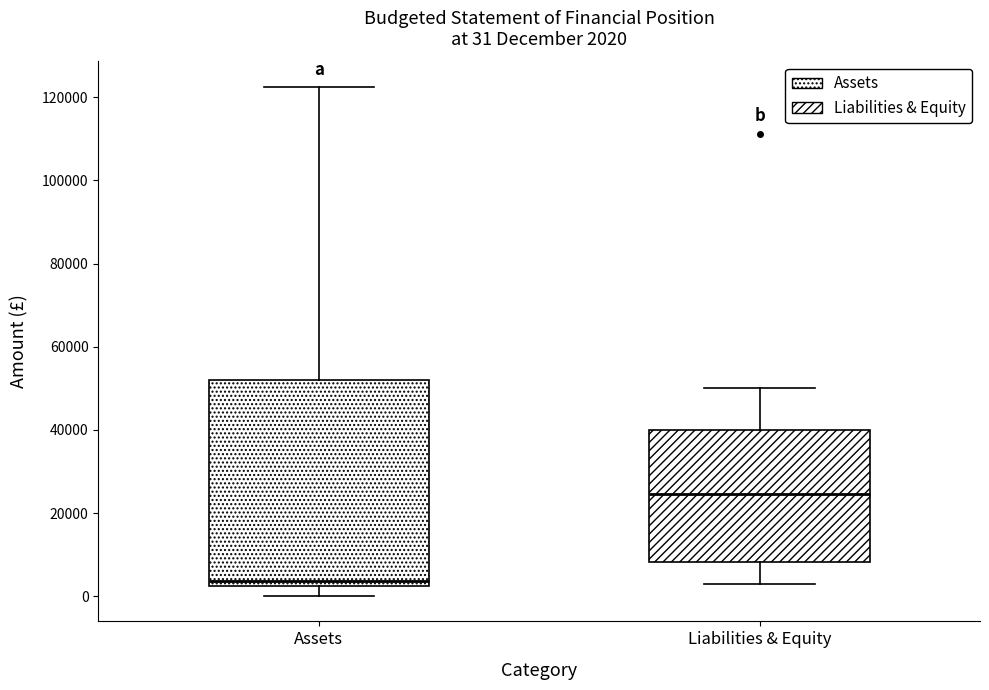

Which box's median line is the highest?

Liabilities & Equity